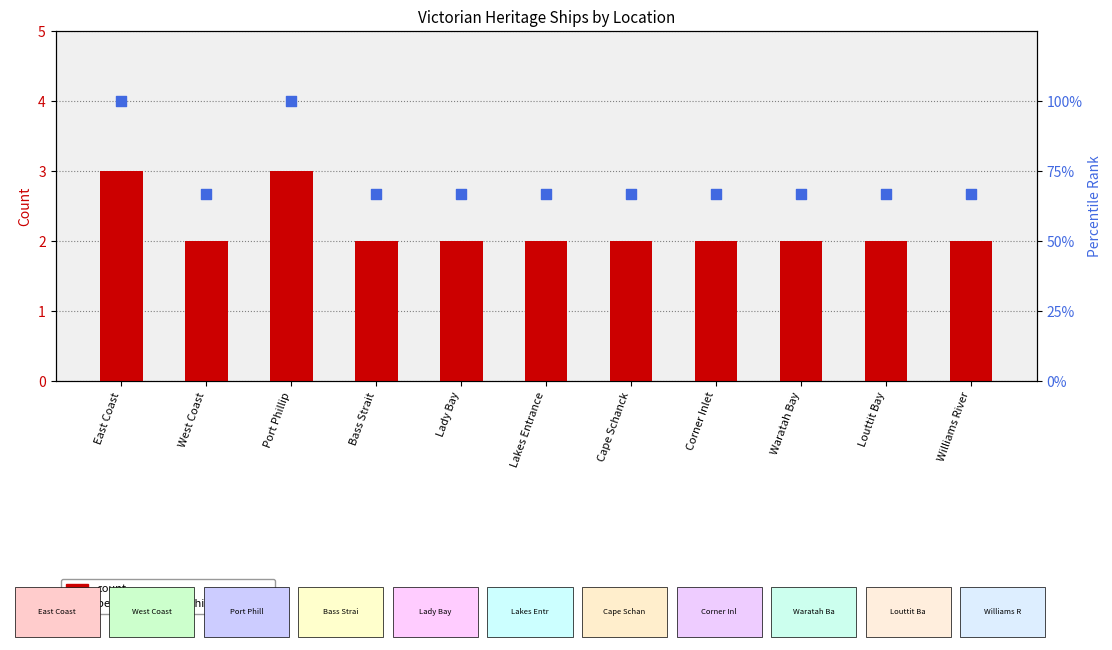

What are all the series names shown in the legend?

count, percentile rank within the sample